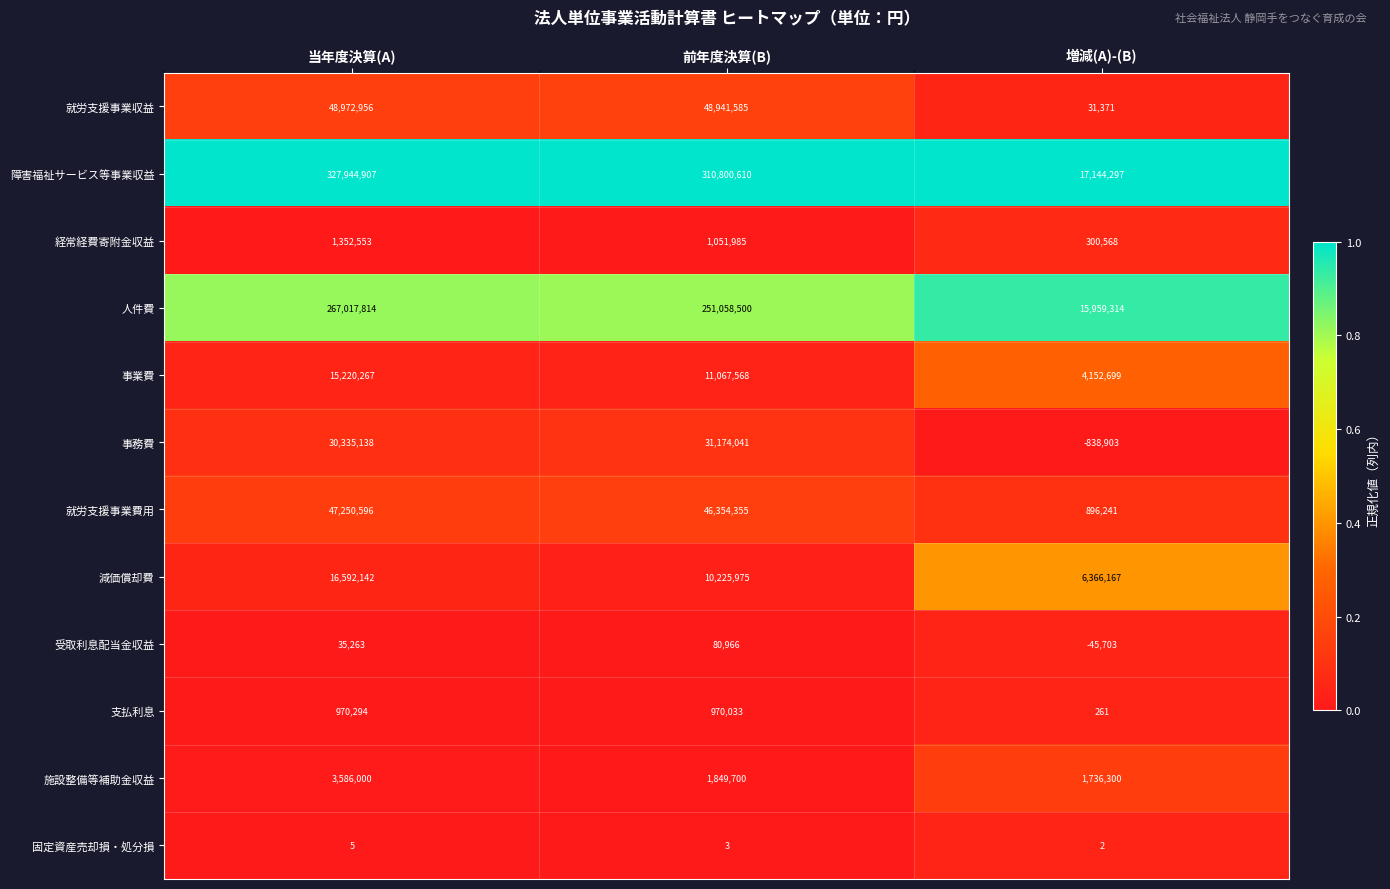

Where does the 経常経費寄附金収益 series first go above 1051985?

当年度決算(A)